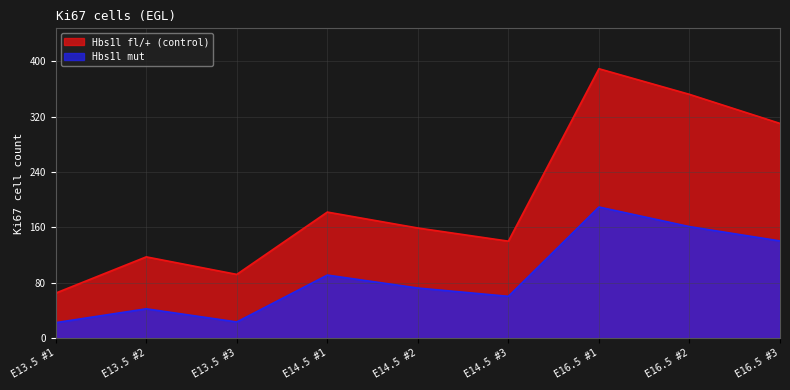

What is the label of the 1st point from the right?

E16.5 #3